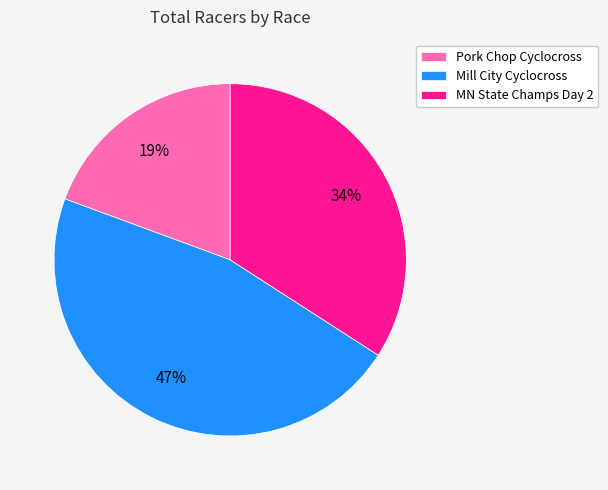

To the nearest percent, what portion does MN State Champs Day 2 represent?

34%